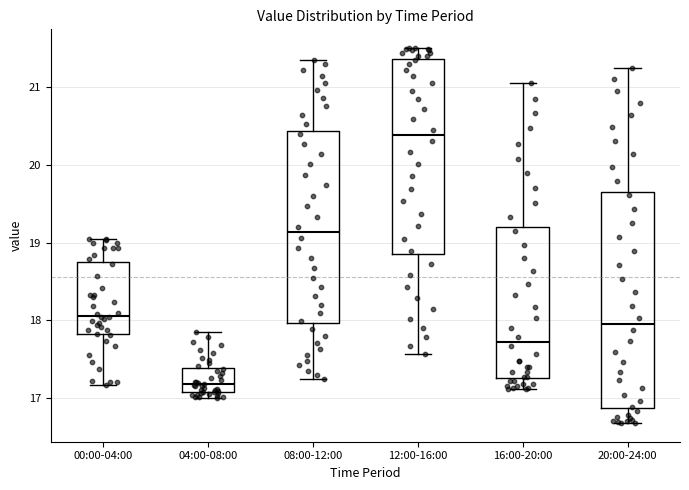

Reading left to right, transcribe this box plot: for each box, give where its median line is, the range the box spans, and where its two whiskers end, as read against the y-axis. The values are not printed on the chart, so give them approximately, as read against the axis.

00:00-04:00: median 18.1, box 17.8 to 18.7, whiskers 17.2 to 19.0
04:00-08:00: median 17.2, box 17.1 to 17.4, whiskers 17.0 to 17.9
08:00-12:00: median 19.1, box 18.0 to 20.4, whiskers 17.3 to 21.4
12:00-16:00: median 20.4, box 18.9 to 21.4, whiskers 17.6 to 21.5
16:00-20:00: median 17.7, box 17.3 to 19.2, whiskers 17.1 to 21.1
20:00-24:00: median 18.0, box 16.9 to 19.7, whiskers 16.7 to 21.2